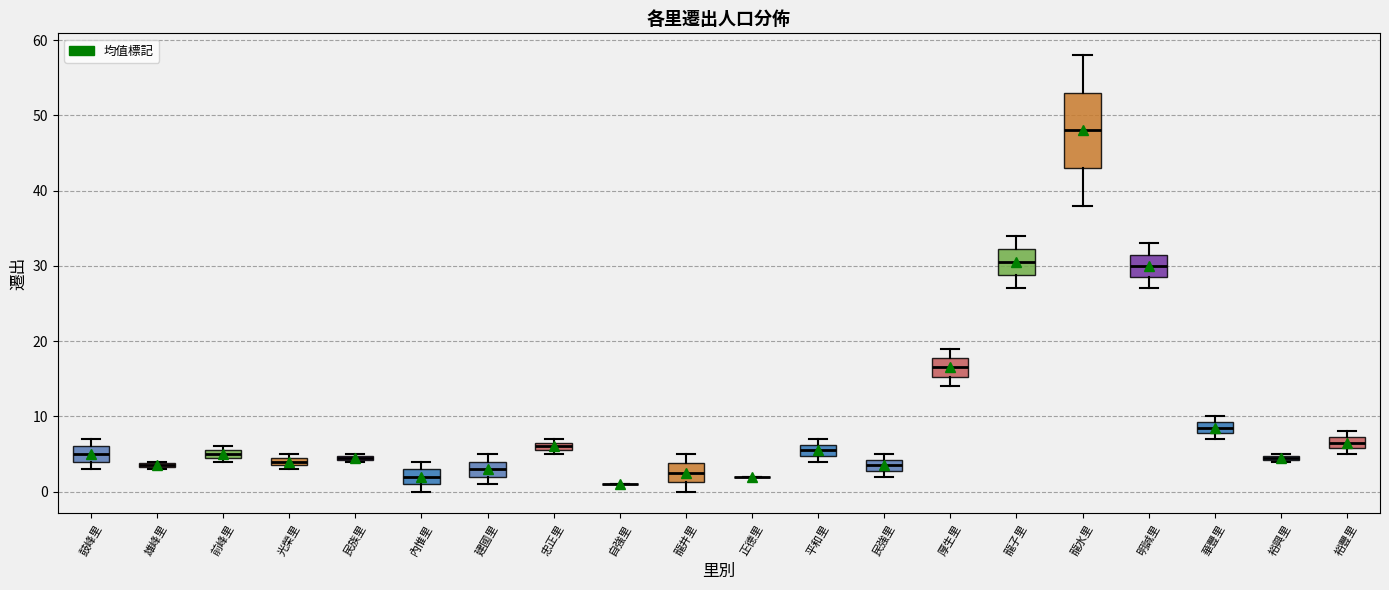

Which box is the tallest, from its lower edge to its upper edge?

龍水里